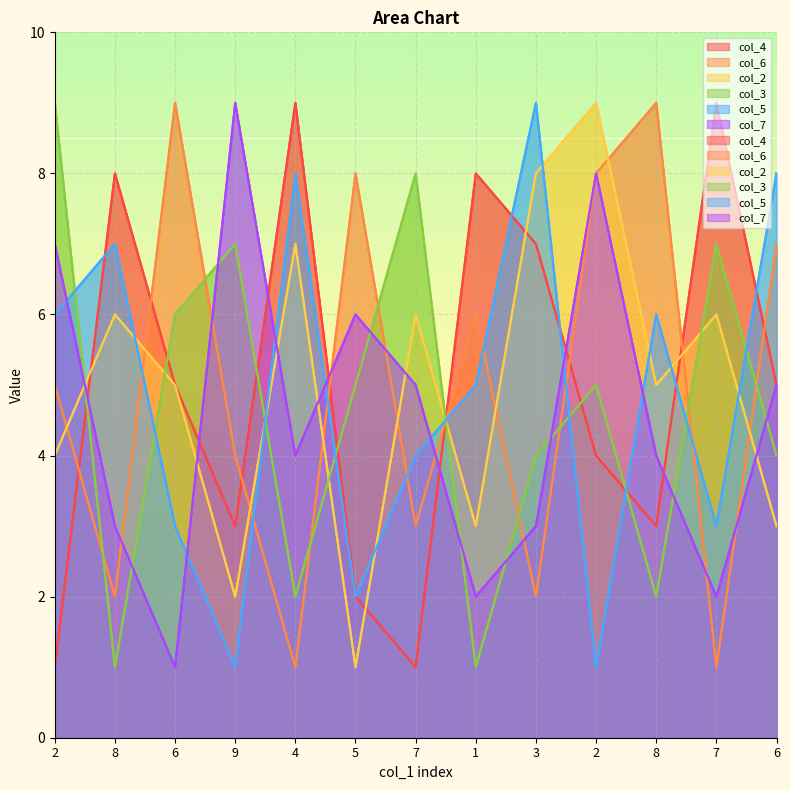

Which series has the largest total across all categories?

col_4